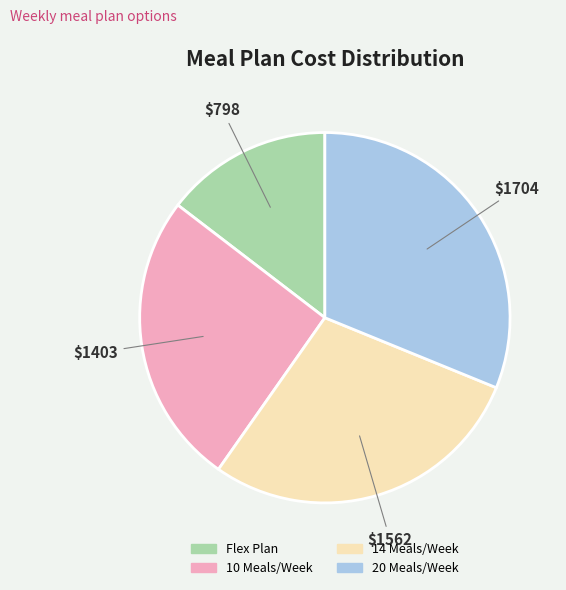

Is there any slice that represents more than half of the pie?

No